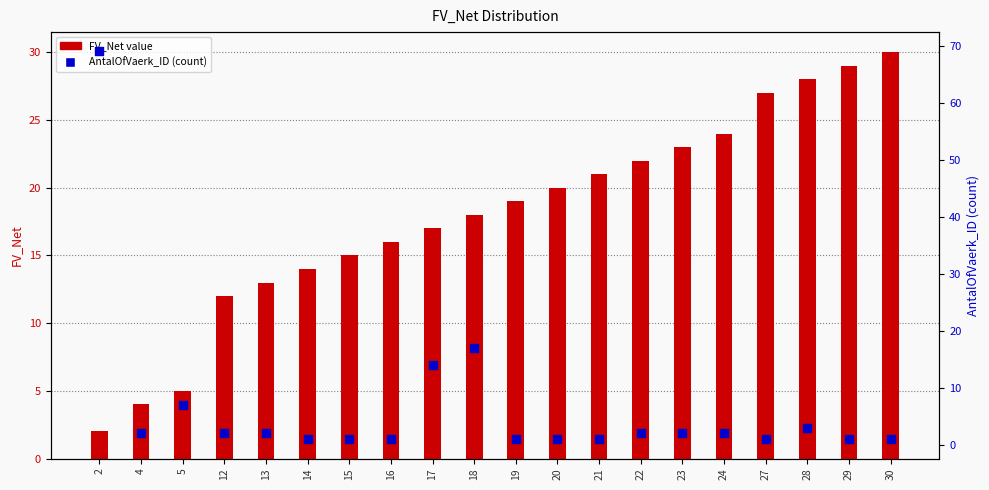

Which series has the largest total across all categories?

FV_Net value